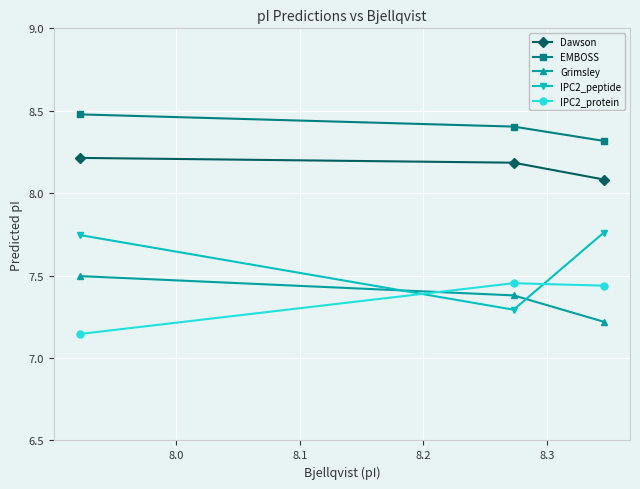

At how many categories does at least one series exceed 7?

3